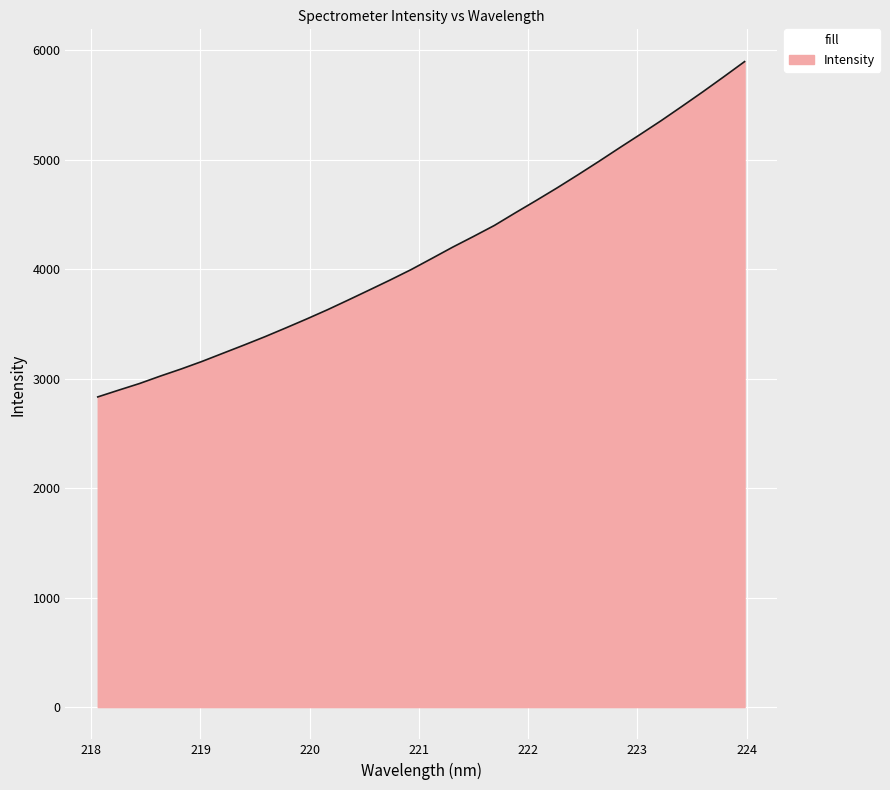

What is the smallest value displayed?

2833.5